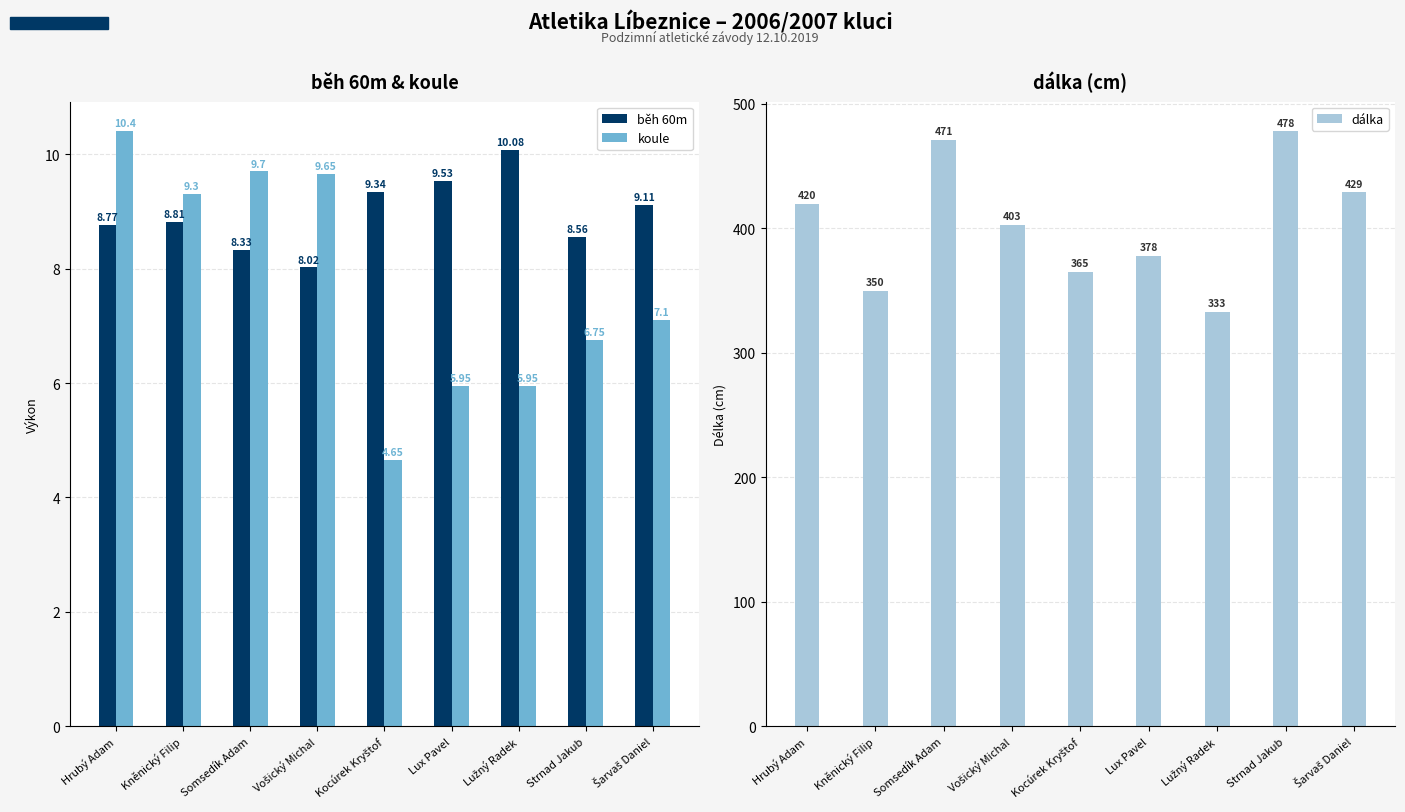

What is the sum of the koule values at Šarvaš Daniel and Vošický Michal?

16.8